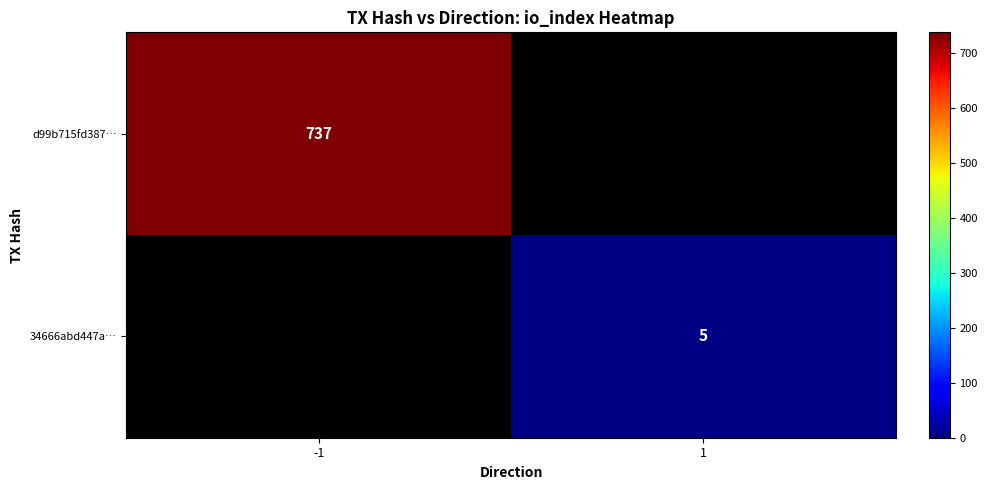

The value of d99b715fd387… at -1 is 1221. True or false?

False